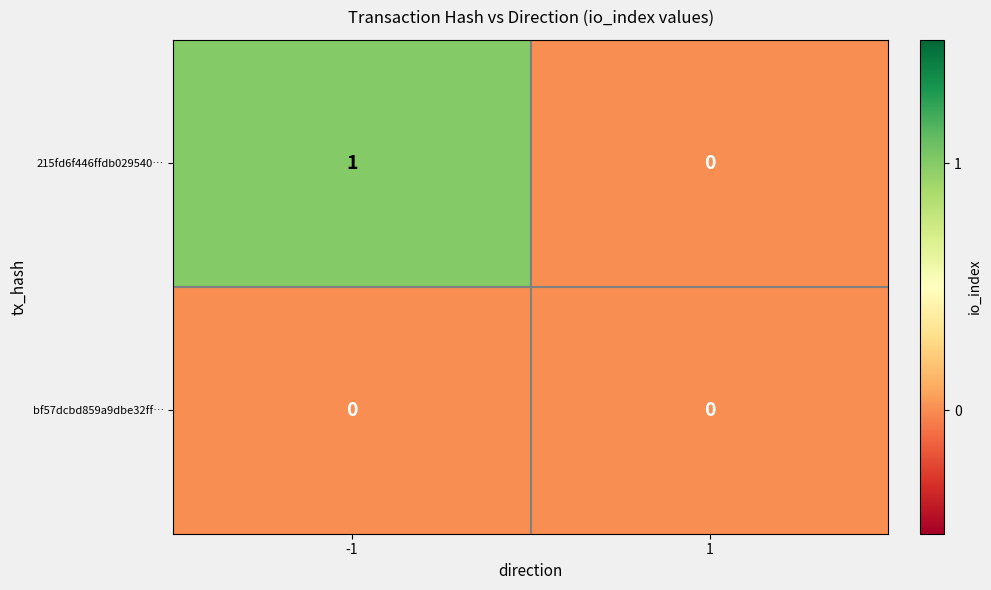

Between -1 and 1, which series saw the biggest shift?

215fd6f446ffdb029540…